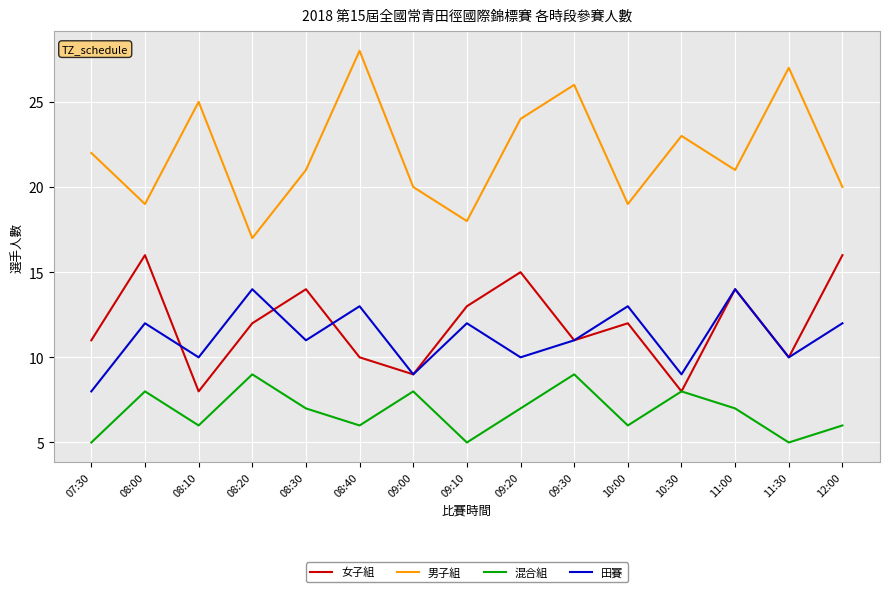

Reading left to right, transcribe all the data shown in this chart.

女子組: 07:30=11	08:00=16	08:10=8	08:20=12	08:30=14	08:40=10	09:00=9	09:10=13	09:20=15	09:30=11	10:00=12	10:30=8	11:00=14	11:30=10	12:00=16
男子組: 07:30=22	08:00=19	08:10=25	08:20=17	08:30=21	08:40=28	09:00=20	09:10=18	09:20=24	09:30=26	10:00=19	10:30=23	11:00=21	11:30=27	12:00=20
混合組: 07:30=5	08:00=8	08:10=6	08:20=9	08:30=7	08:40=6	09:00=8	09:10=5	09:20=7	09:30=9	10:00=6	10:30=8	11:00=7	11:30=5	12:00=6
田賽: 07:30=8	08:00=12	08:10=10	08:20=14	08:30=11	08:40=13	09:00=9	09:10=12	09:20=10	09:30=11	10:00=13	10:30=9	11:00=14	11:30=10	12:00=12